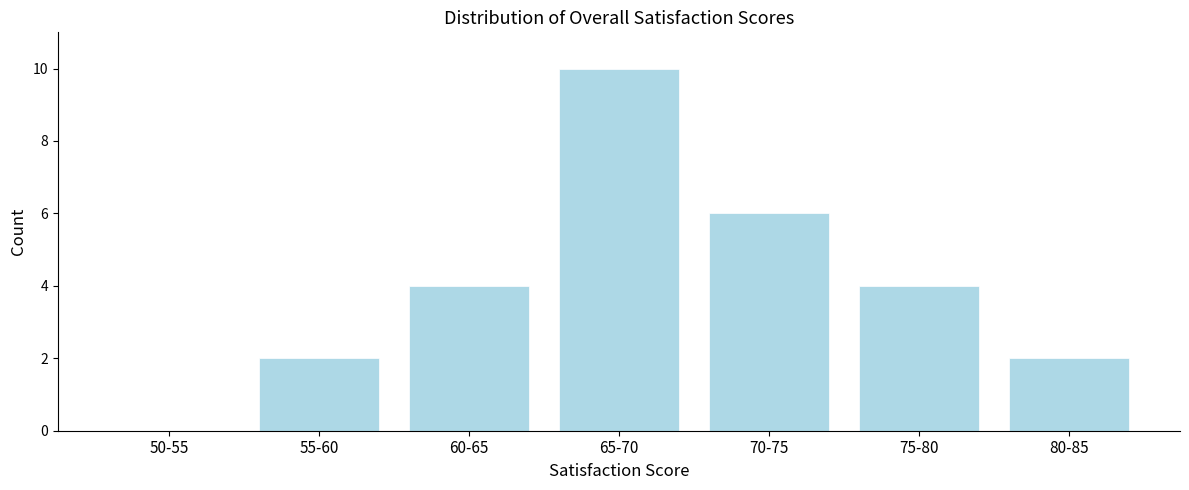

Reading left to right, what are all the values shown in this chart?

50-55=0	55-60=2	60-65=4	65-70=10	70-75=6	75-80=4	80-85=2